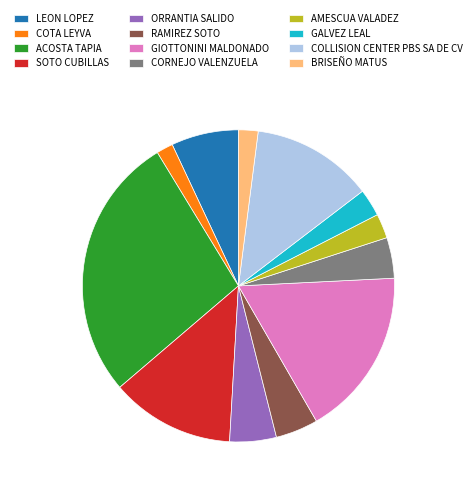

True or false: LEON LOPEZ accounts for 7% of the total.

True